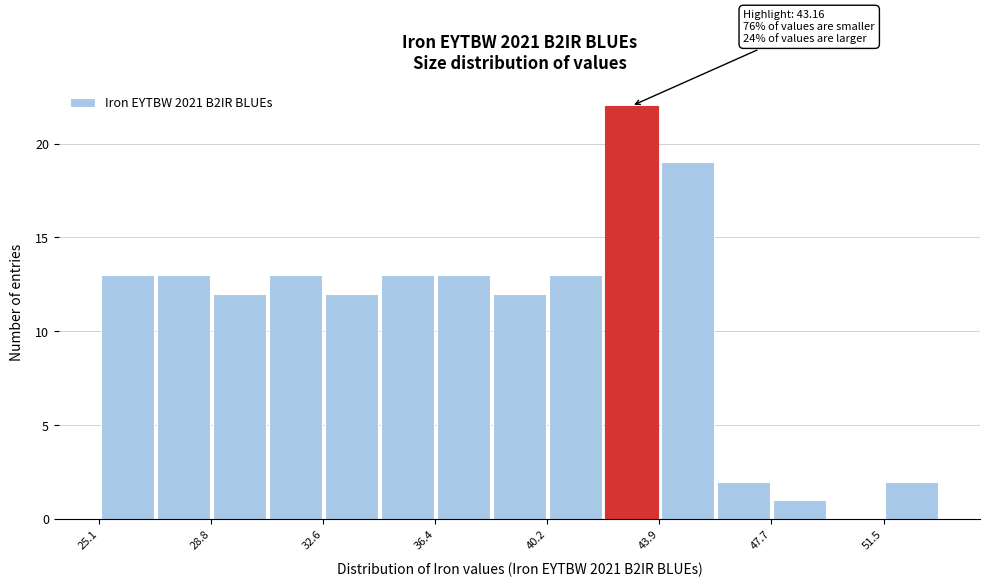

Around what value on the x-axis is the tallest bar? Give the approximate position of its centre, as read against the axis.

43.0